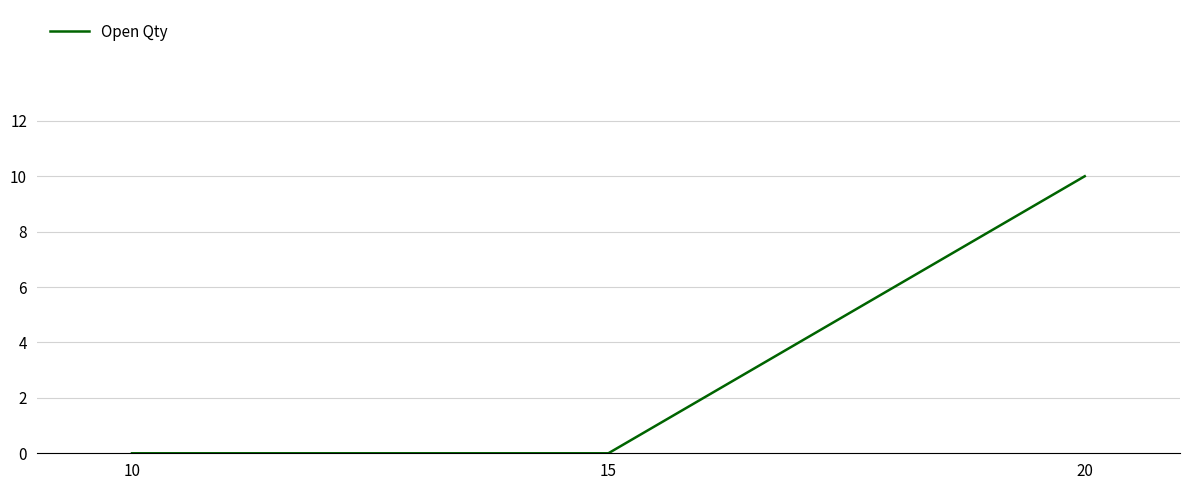

What is the difference between the values at 15 and 20?

10